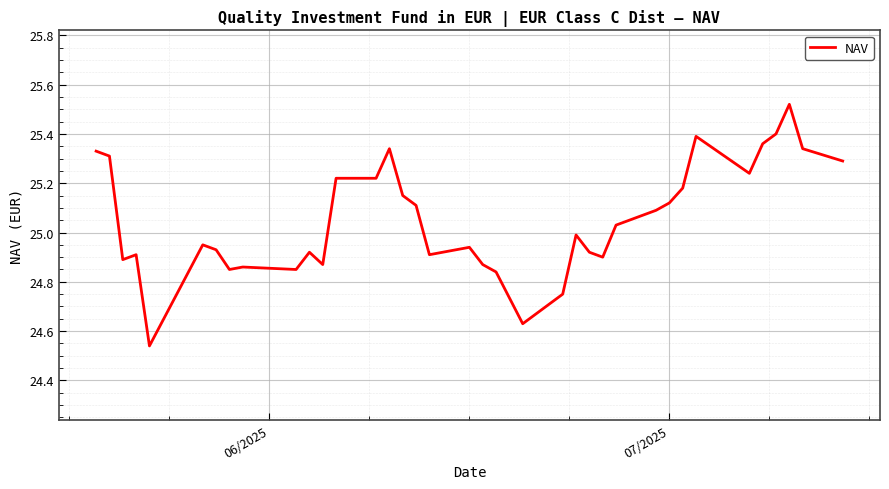

What is the difference between the maximum and minimum values?

1.0